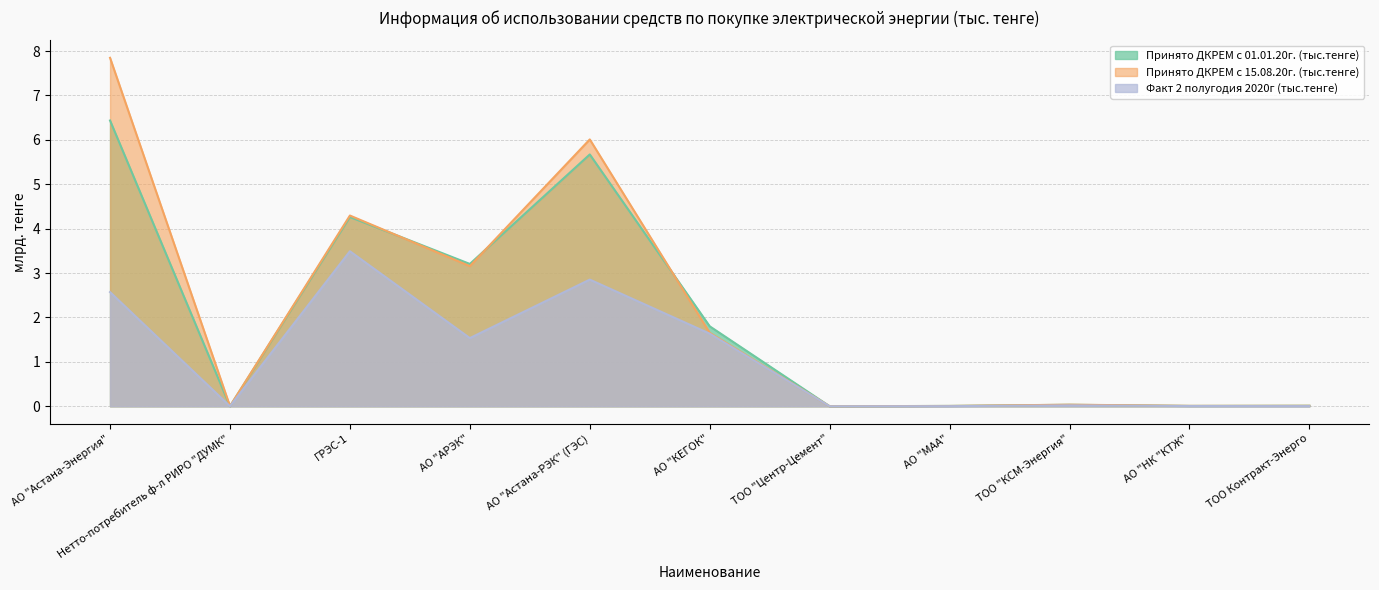

What position from the left is АО "МАА"?

8